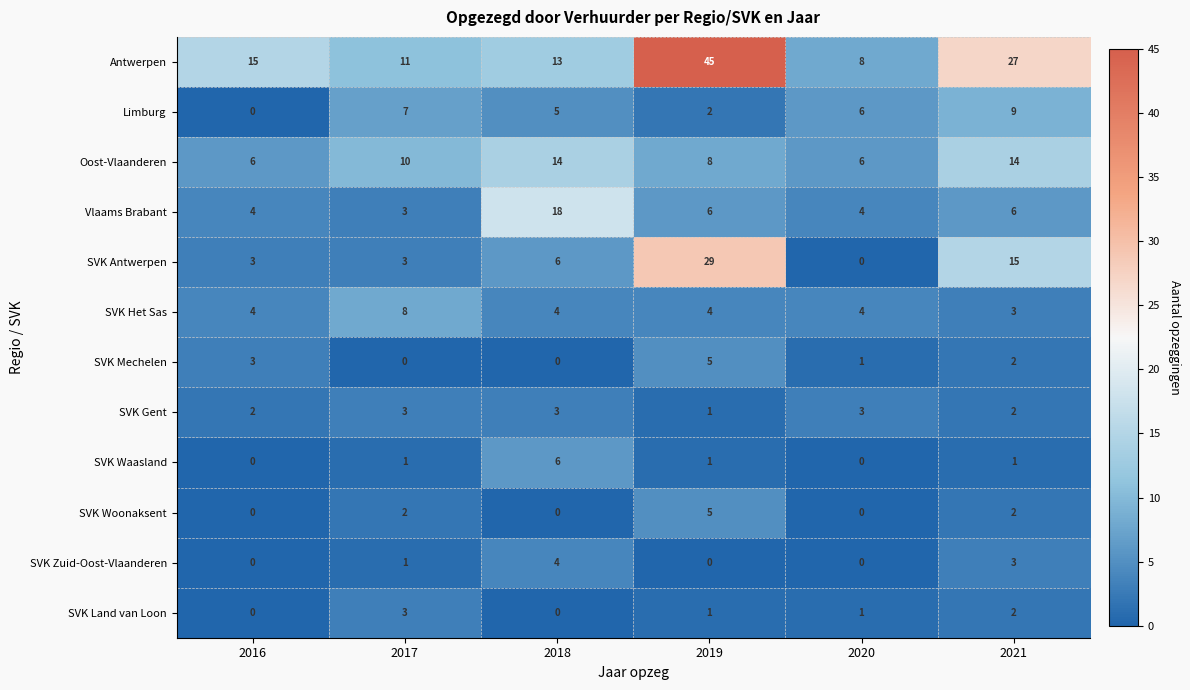

Which series changed the most between 2018 and 2020?

Vlaams Brabant